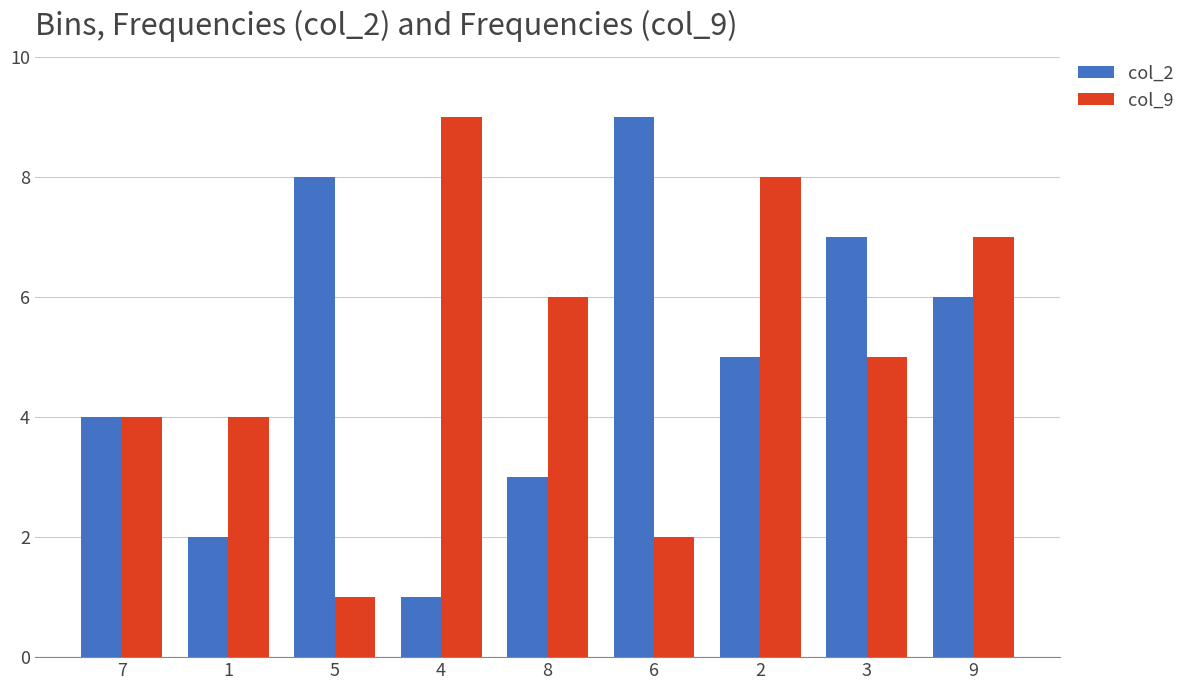

What is the label of the 8th bar from the left?

3